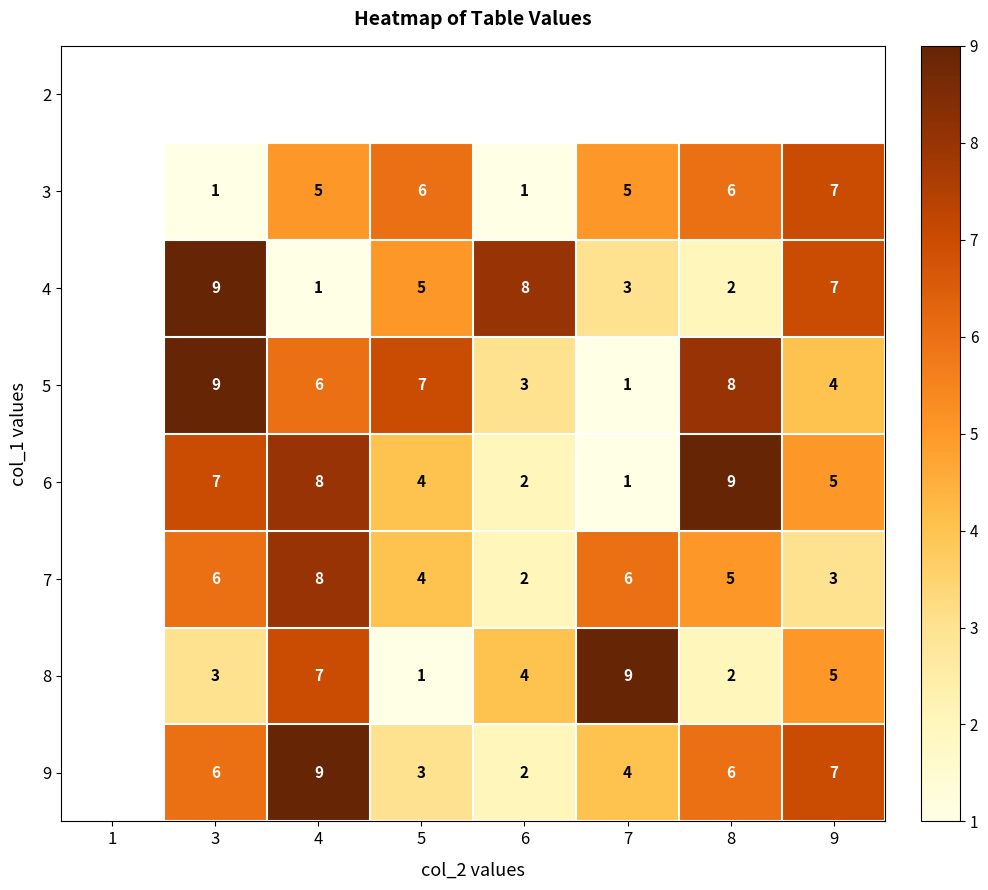

What is the maximum value shown in the chart?

9.0